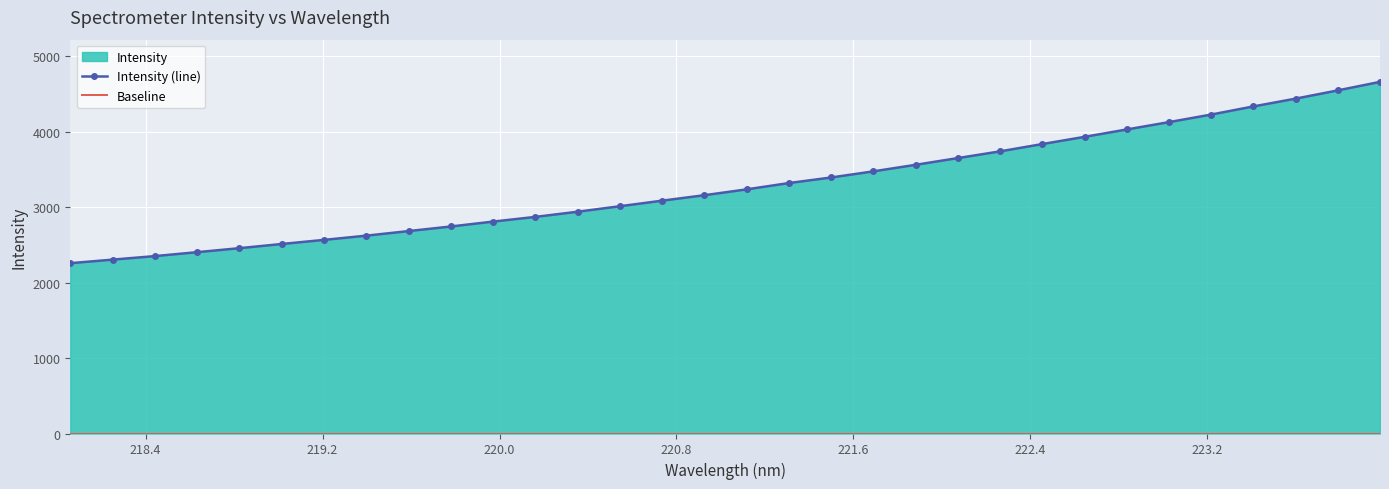

What is the difference between the maximum and minimum values in the Intensity (line) series?

2401.7